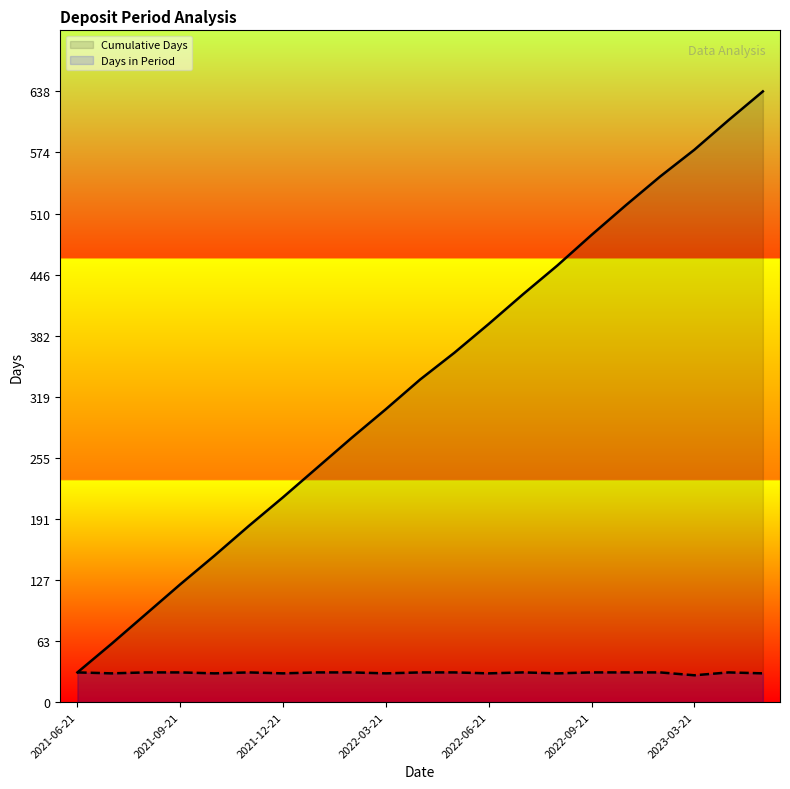

Is it true that Days in Period equals 31 at 2023-04-21?

True